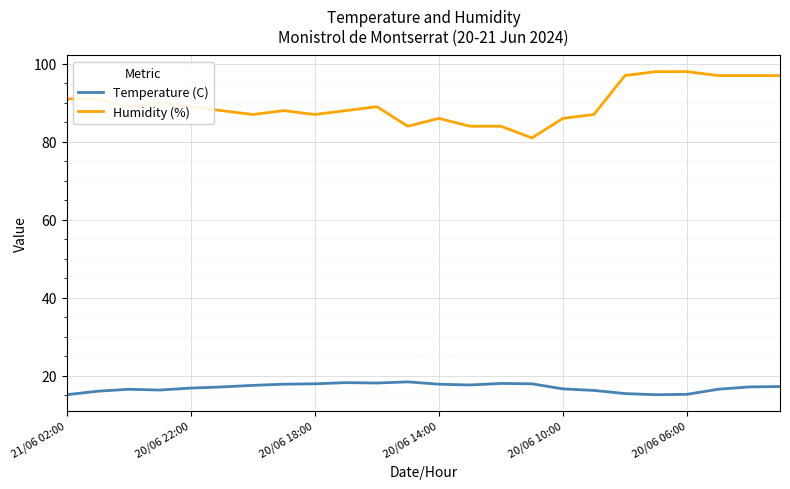

True or false: Humidity (%) and Temperature (C) cross at least once.

False